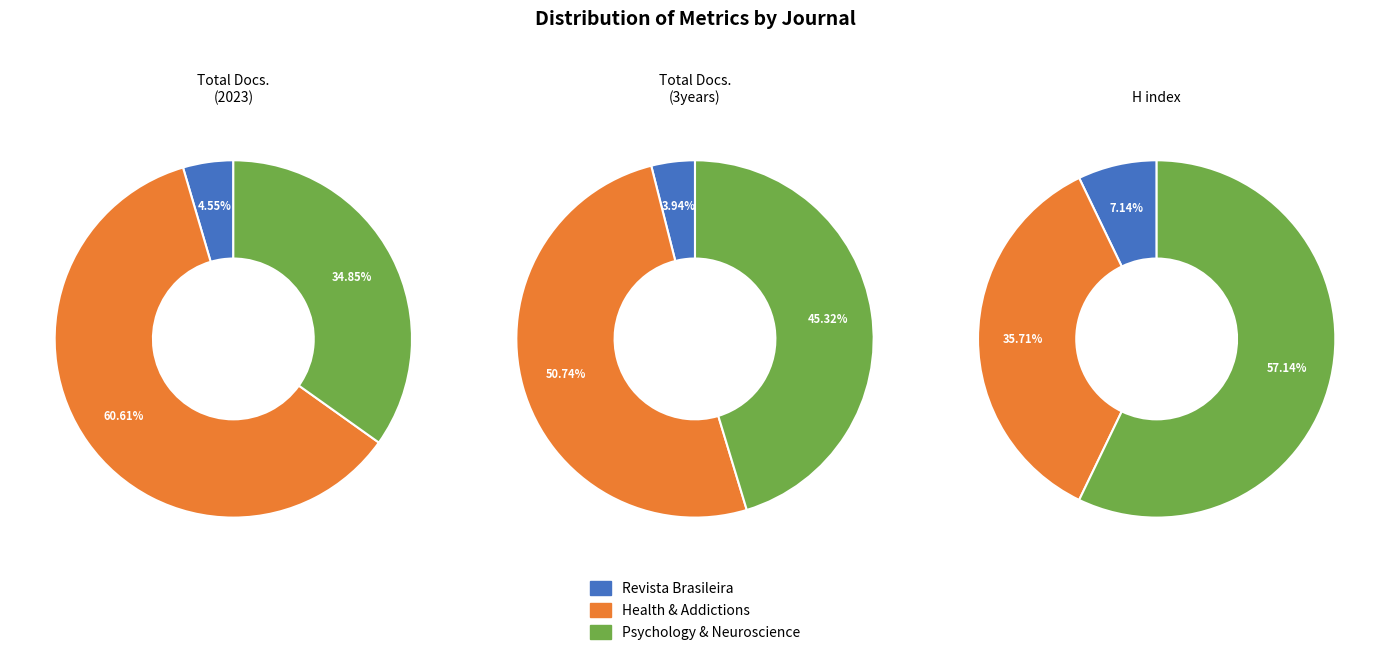

What is the smallest slice in the pie chart?

Rank 3 (Revista Brasileira)